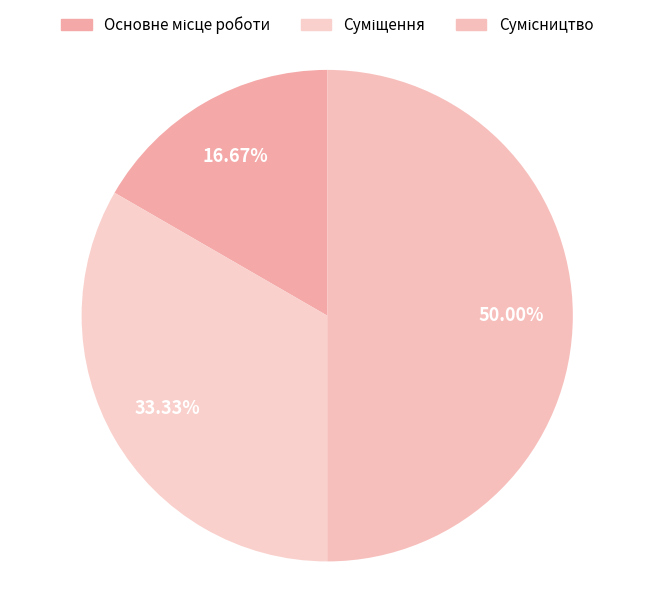

What is the ratio of the value at Сумісництво to the value at Суміщення?

1.5